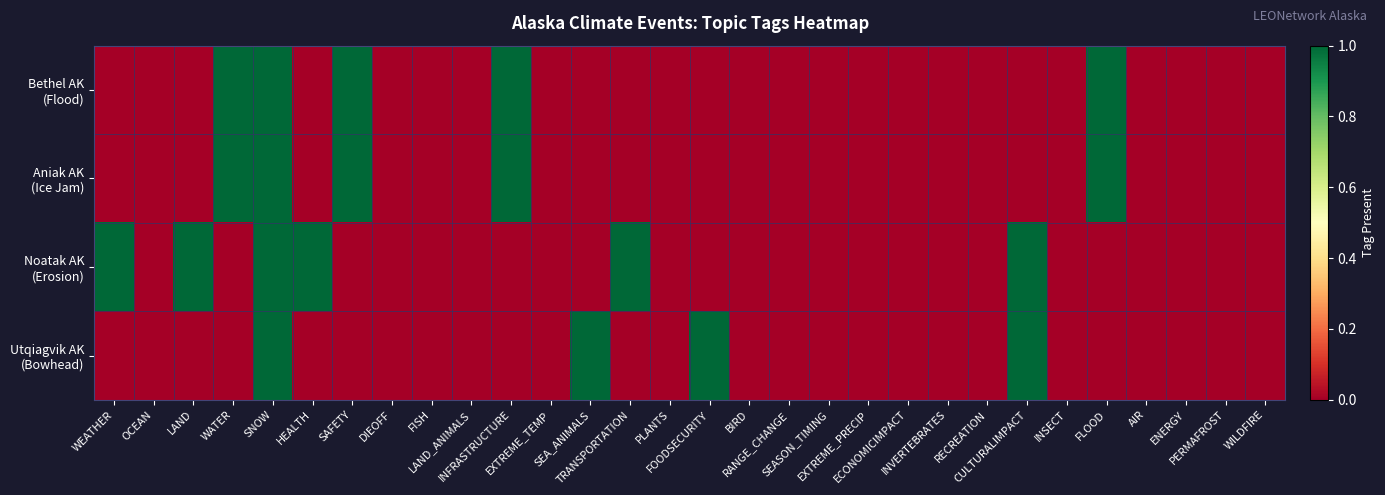

At which category is the sum across all series the highest?

SNOW